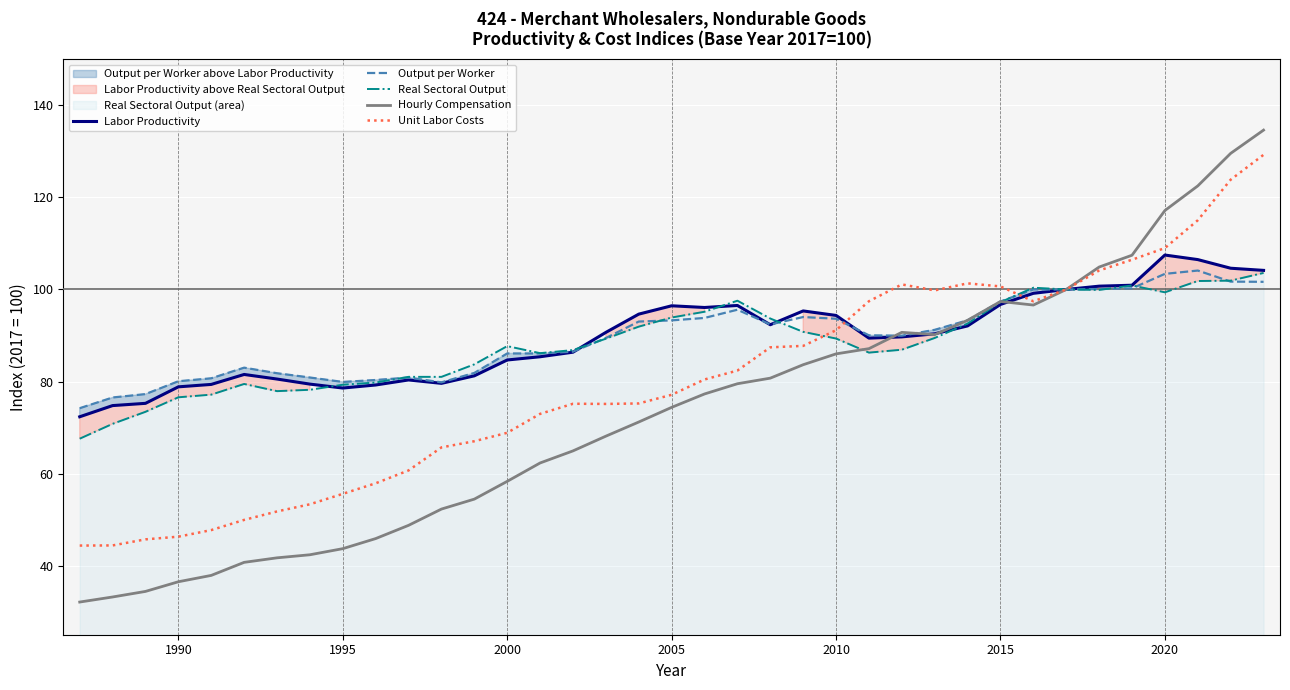

What is the sum of all Real Sectoral Output values?

3268.8